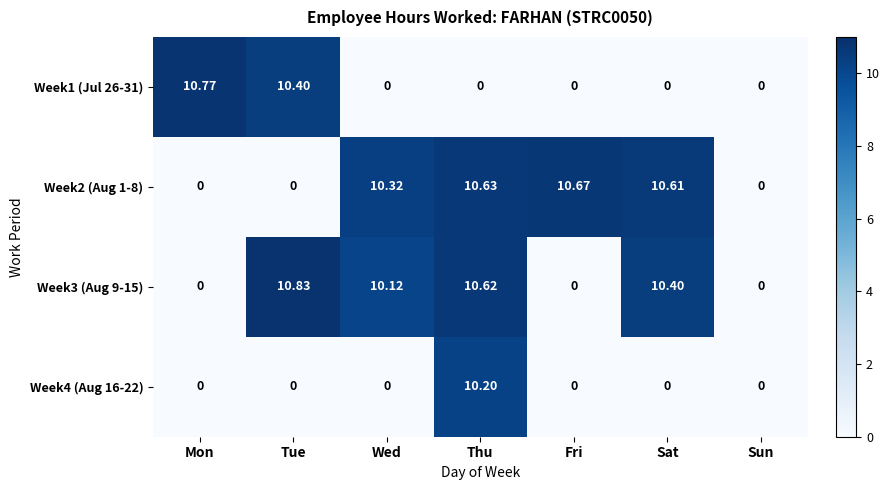

At which label does Week1 (Jul 26-31) reach its peak?

Mon